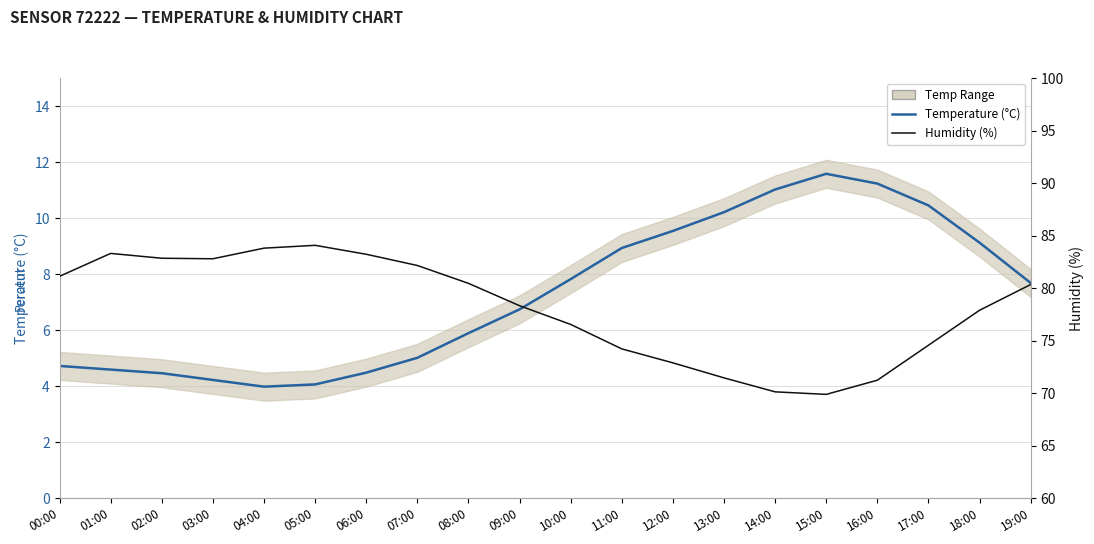

True or false: Temperature (°C) and Humidity (%) cross at least once.

False